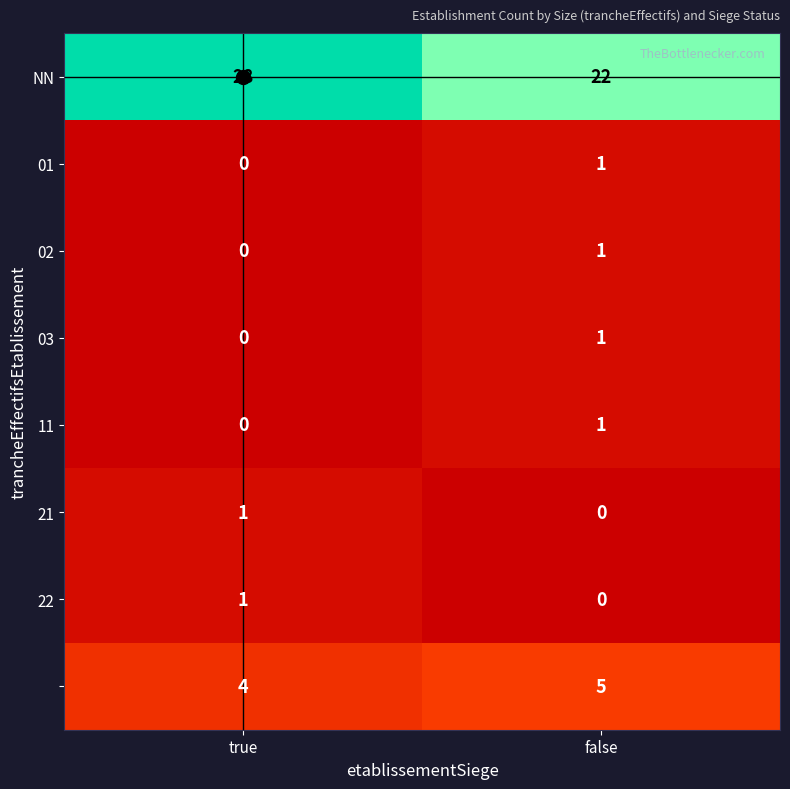

What is the maximum value shown in the chart?

28